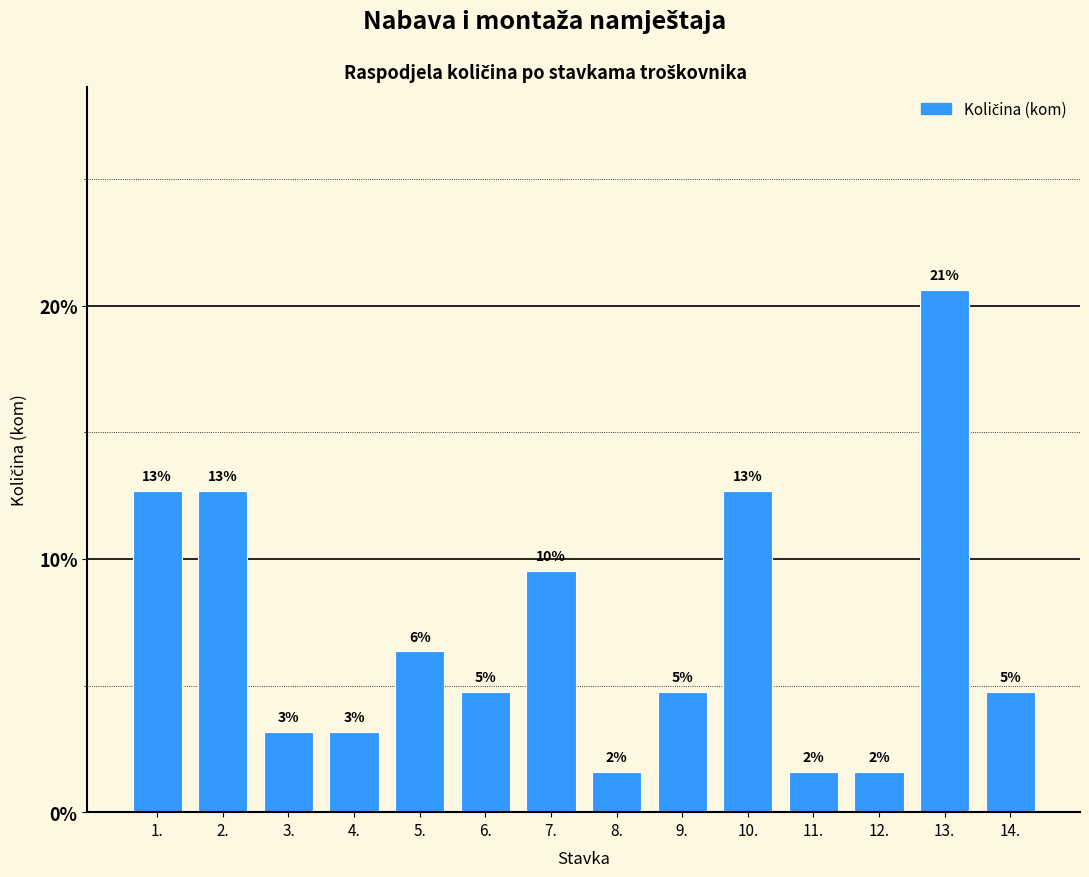

How many bars are there in total?

14